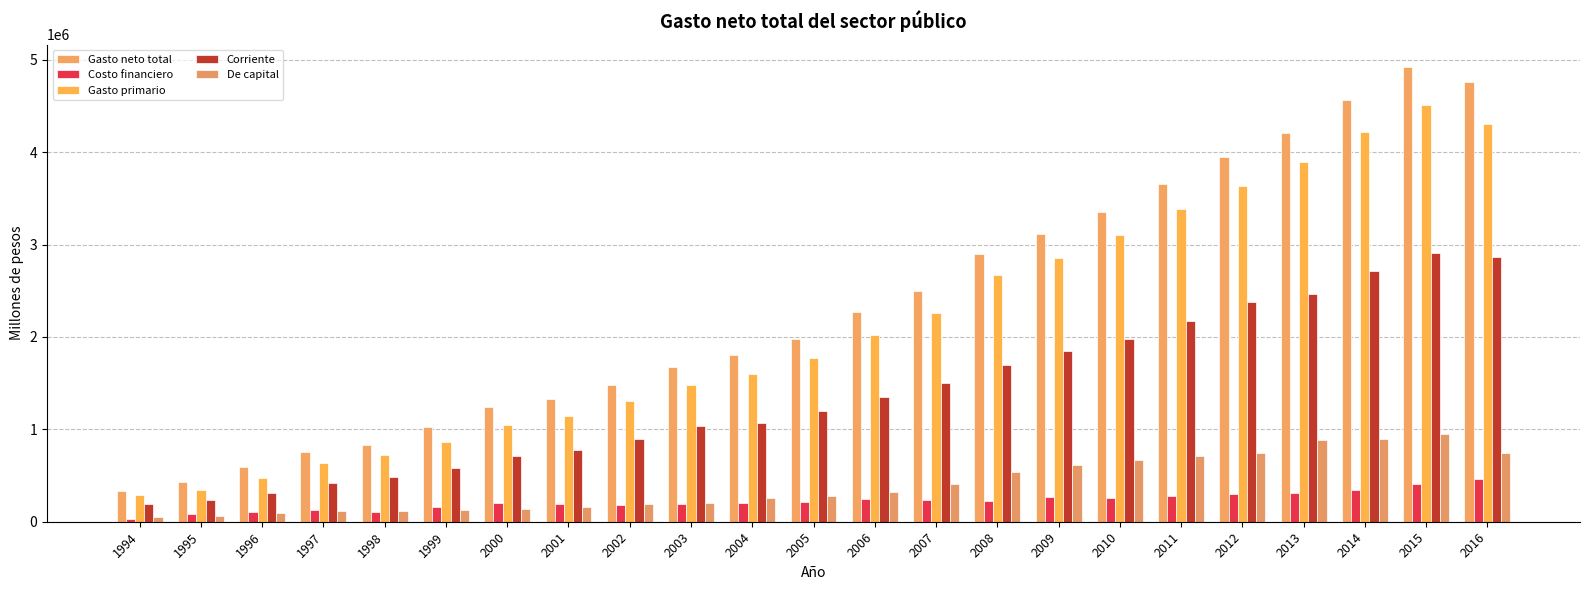

What is the value of the Gasto neto total bar at the 1st from the left?

327609.1